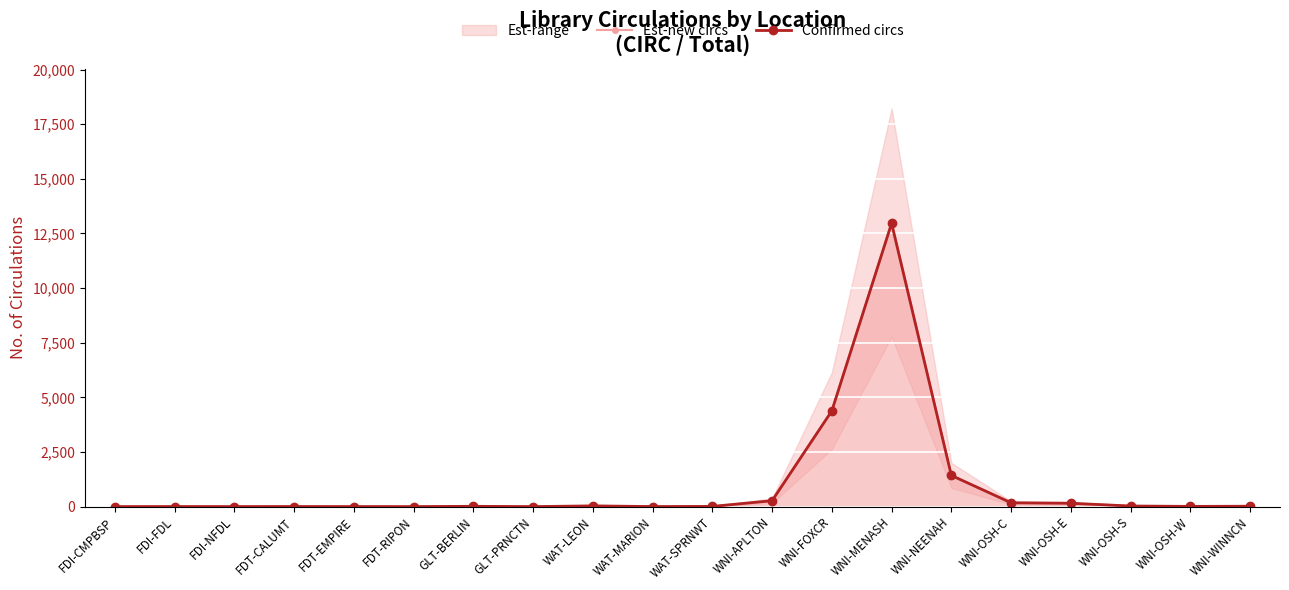

True or false: Est-new circs has more than 1 interior local peaks.

True